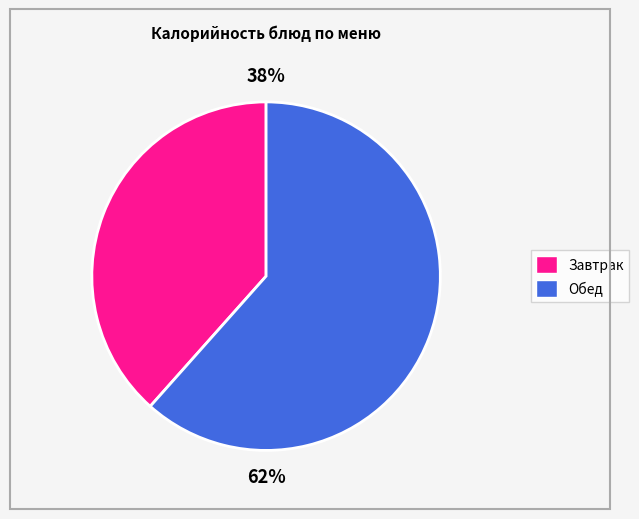

Is there any slice that represents more than half of the pie?

Yes